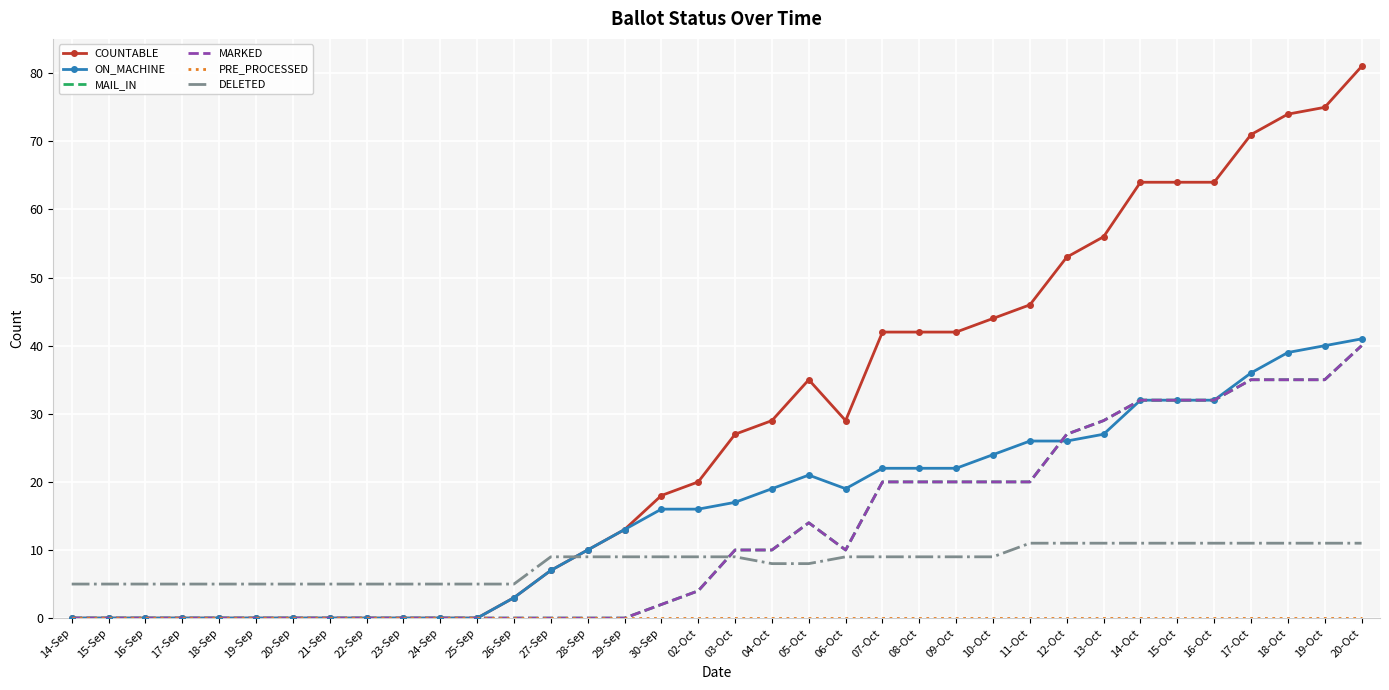

What are all the series names shown in the legend?

COUNTABLE, ON_MACHINE, MAIL_IN, MARKED, PRE_PROCESSED, DELETED